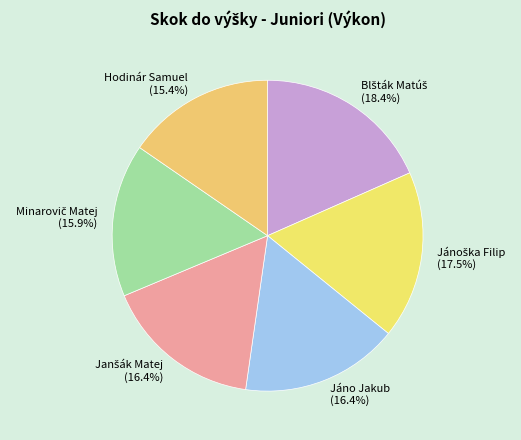

Does any single category account for the majority?

No